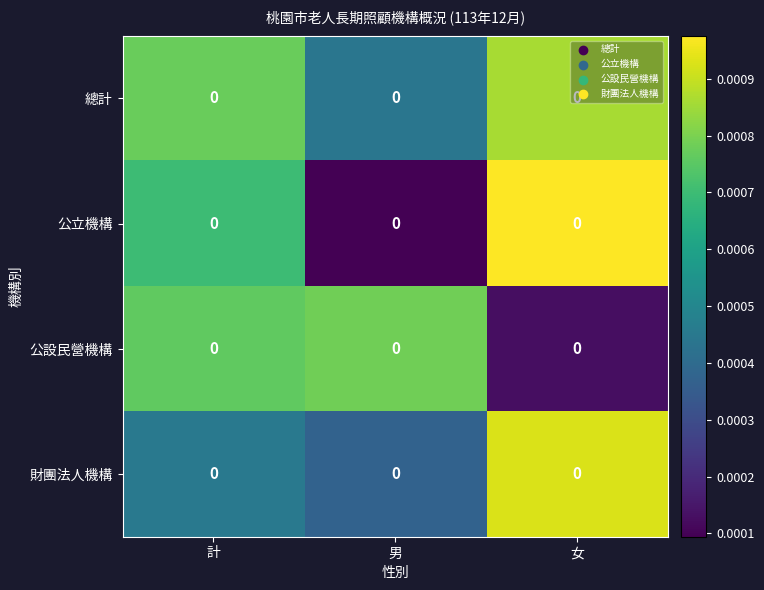

List the series in order of their peak value, lowest first.

公設民營機構, 總計, 財團法人機構, 公立機構